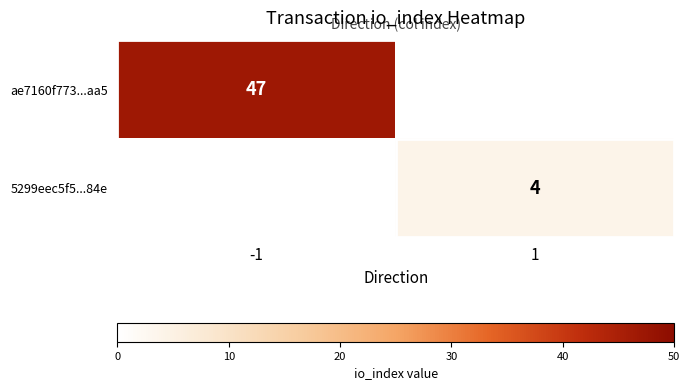

Is it true that 5299eec5f5...84e equals 6 at 1?

False